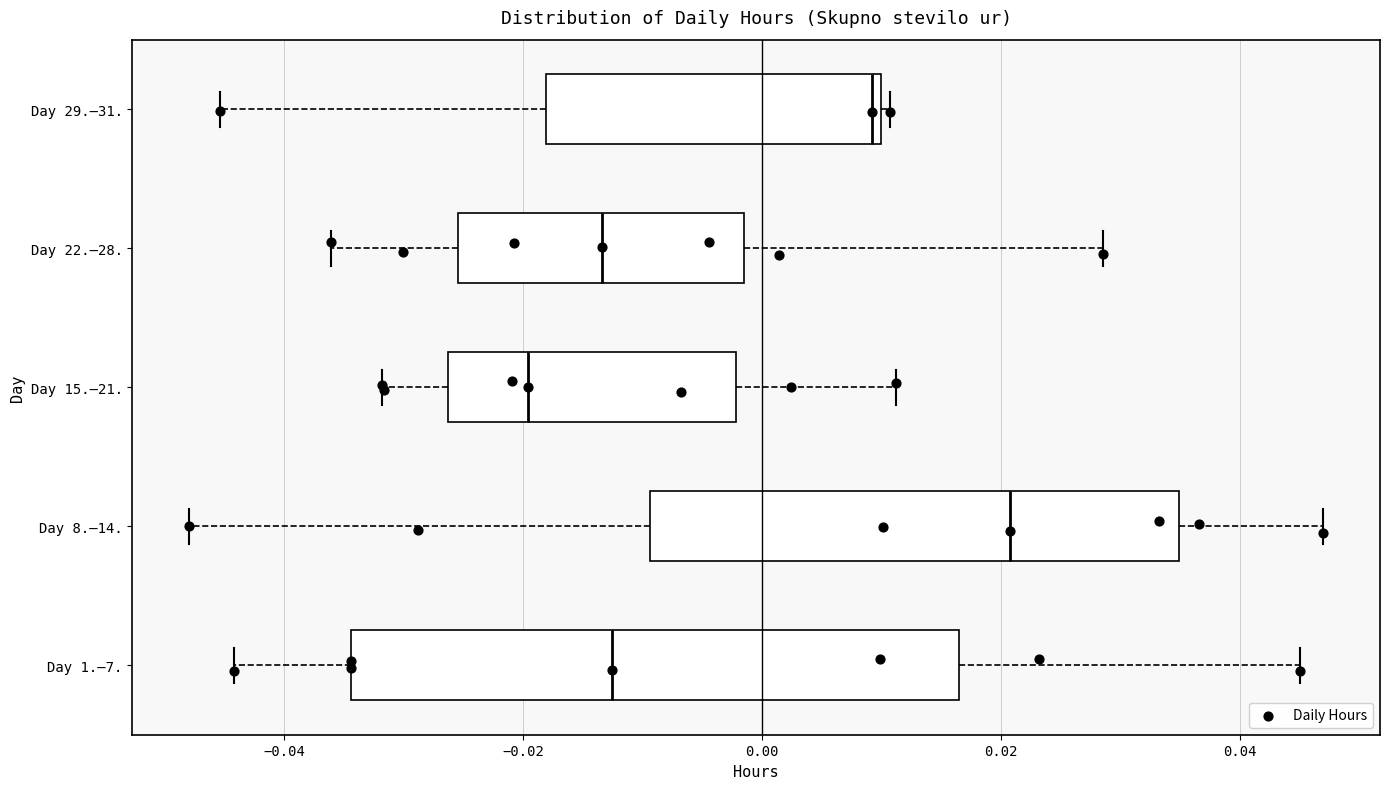

Which box has the furthest to the right median line?

Day 8.–14.